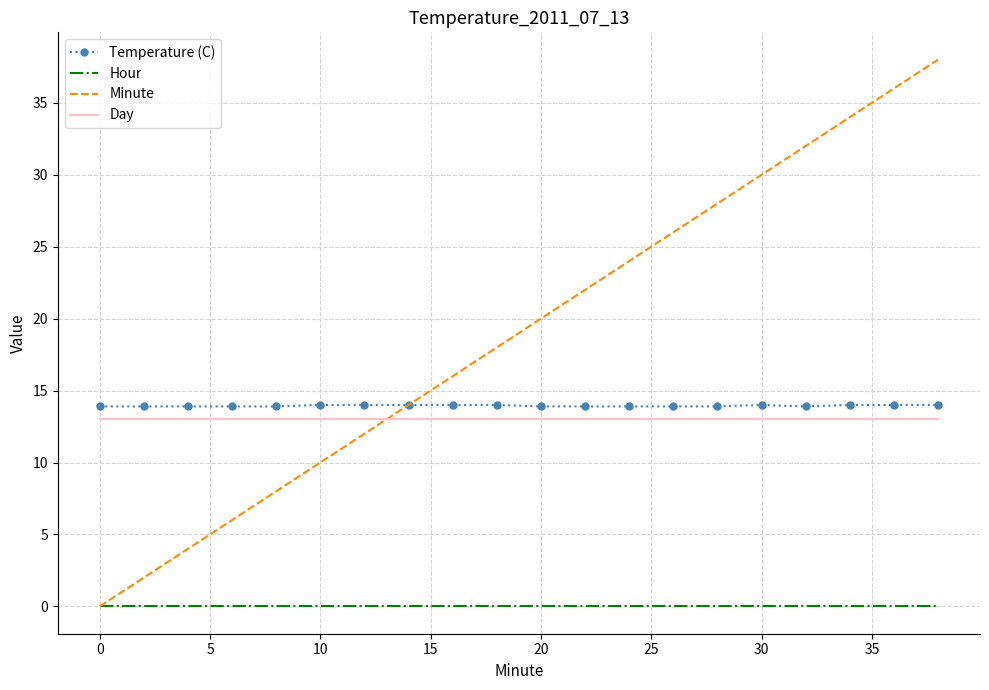

Which series has the widest spread of values?

Minute